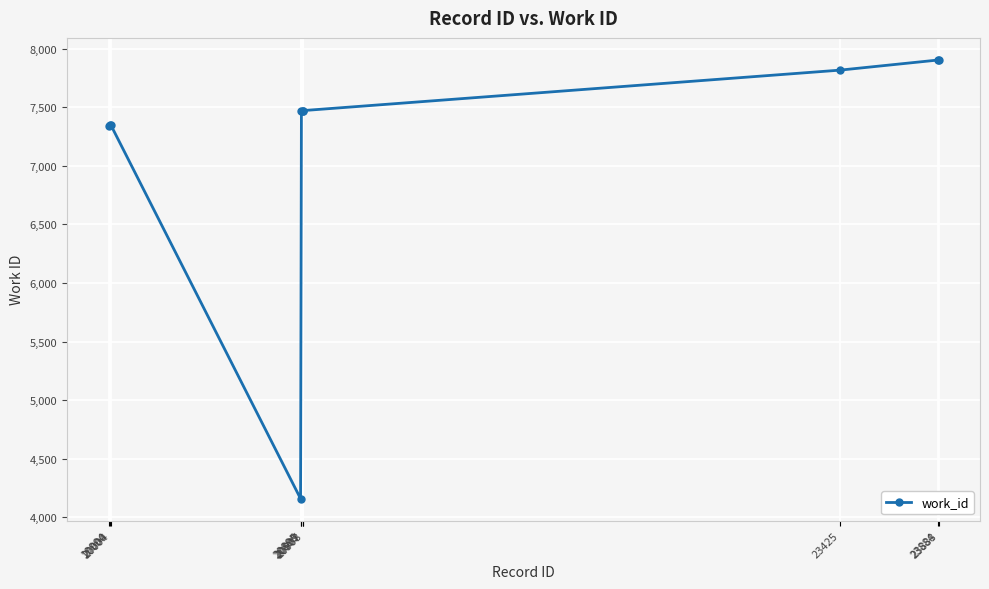

The value at 20004 is 10973. True or false?

False